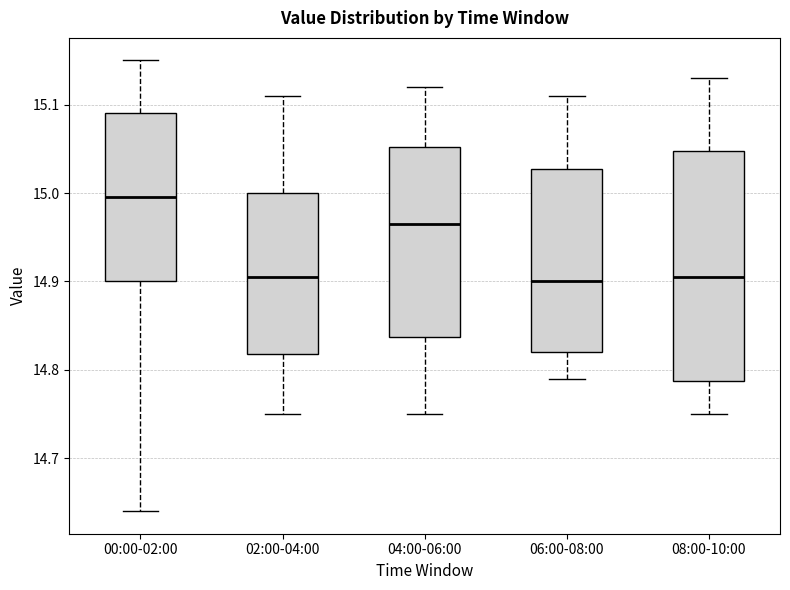

Reading left to right, read every box against the y-axis: the position of its median line, the range the box covers, and the ends of its whiskers. The values are not printed on the chart, so give them approximately, as read against the axis.

00:00-02:00: median 15.00, box 14.90 to 15.09, whiskers 14.64 to 15.15
02:00-04:00: median 14.91, box 14.82 to 15.00, whiskers 14.75 to 15.11
04:00-06:00: median 14.97, box 14.84 to 15.05, whiskers 14.75 to 15.12
06:00-08:00: median 14.90, box 14.82 to 15.03, whiskers 14.79 to 15.11
08:00-10:00: median 14.91, box 14.79 to 15.05, whiskers 14.75 to 15.13